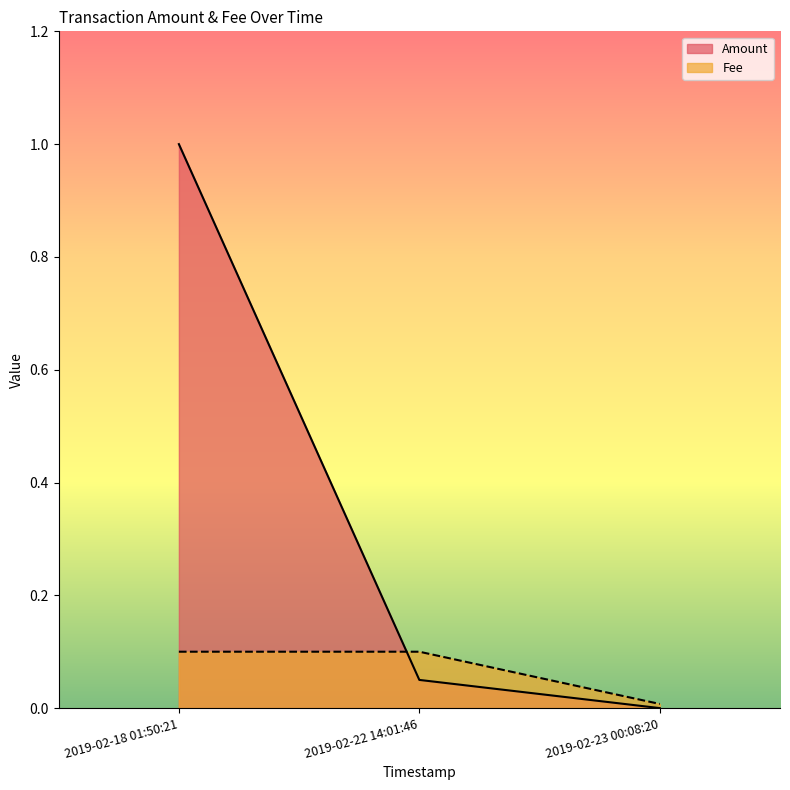

What is the label of the 1st point from the right?

2019-02-23 00:08:20